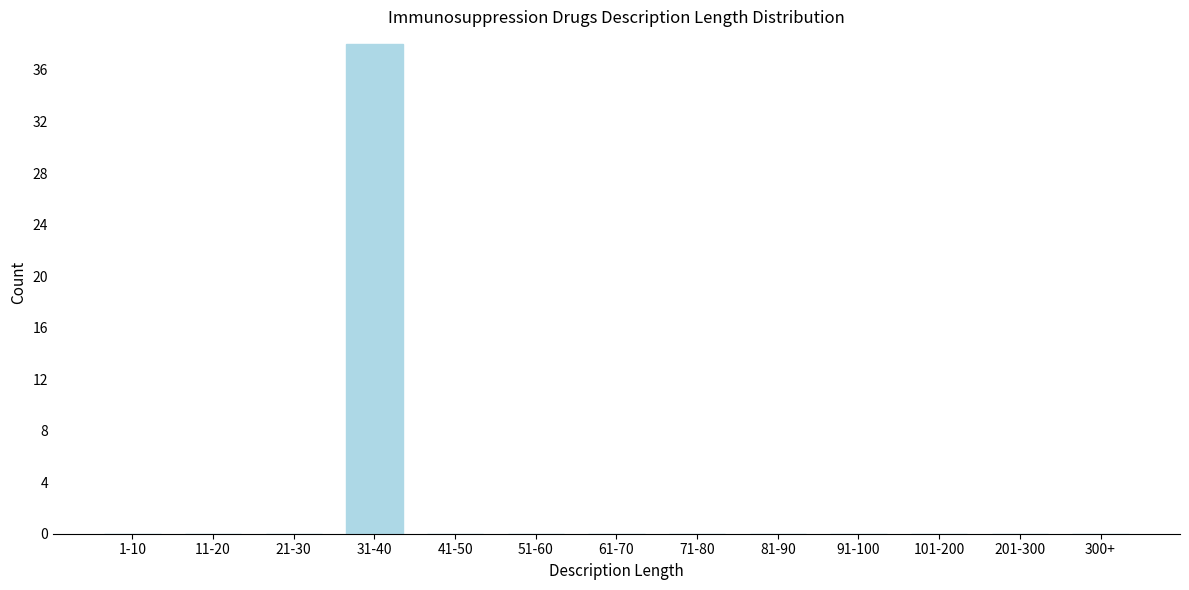

Reading left to right, list all the values displayed in this chart.

1-10=0	11-20=0	21-30=0	31-40=38	41-50=0	51-60=0	61-70=0	71-80=0	81-90=0	91-100=0	101-200=0	201-300=0	300+=0